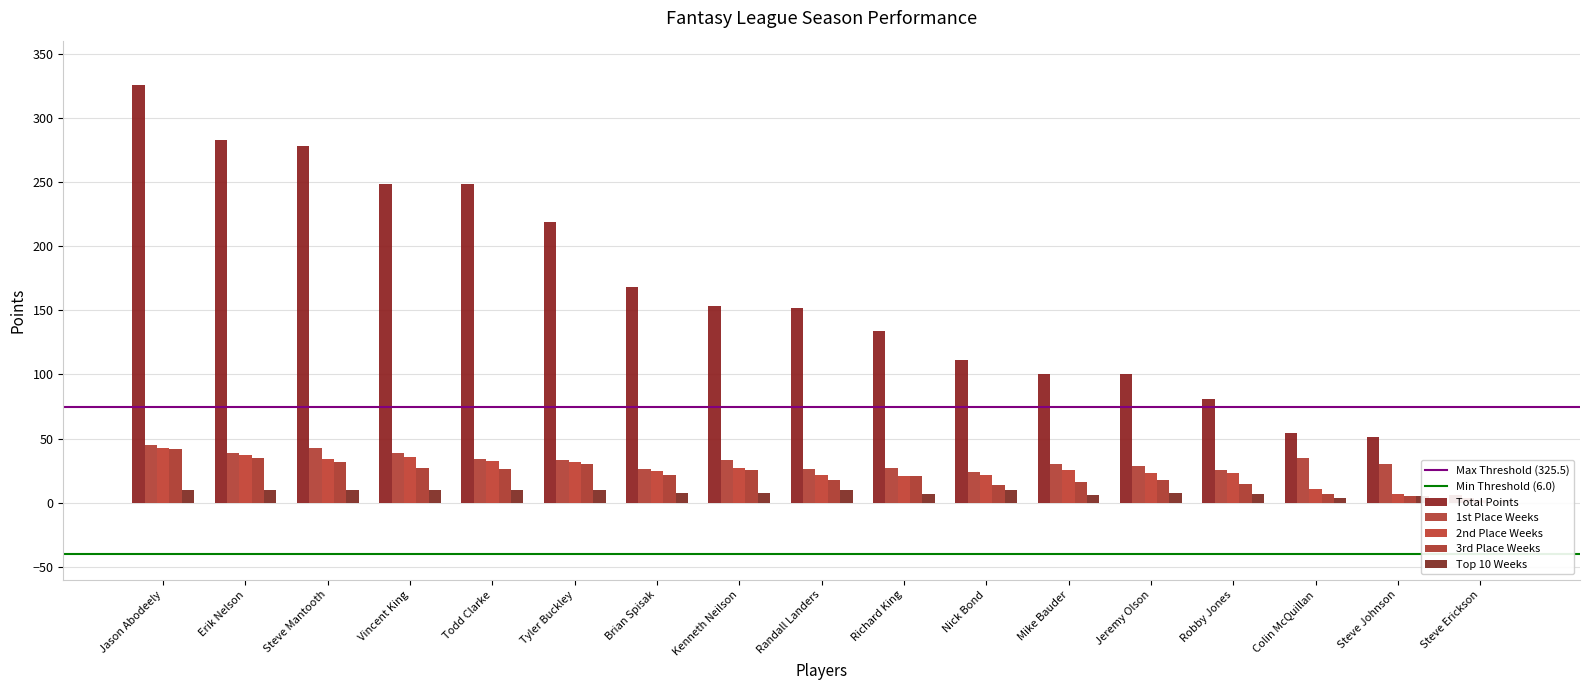

The value of 1st Place Weeks at Todd Clarke is 49.8. True or false?

False